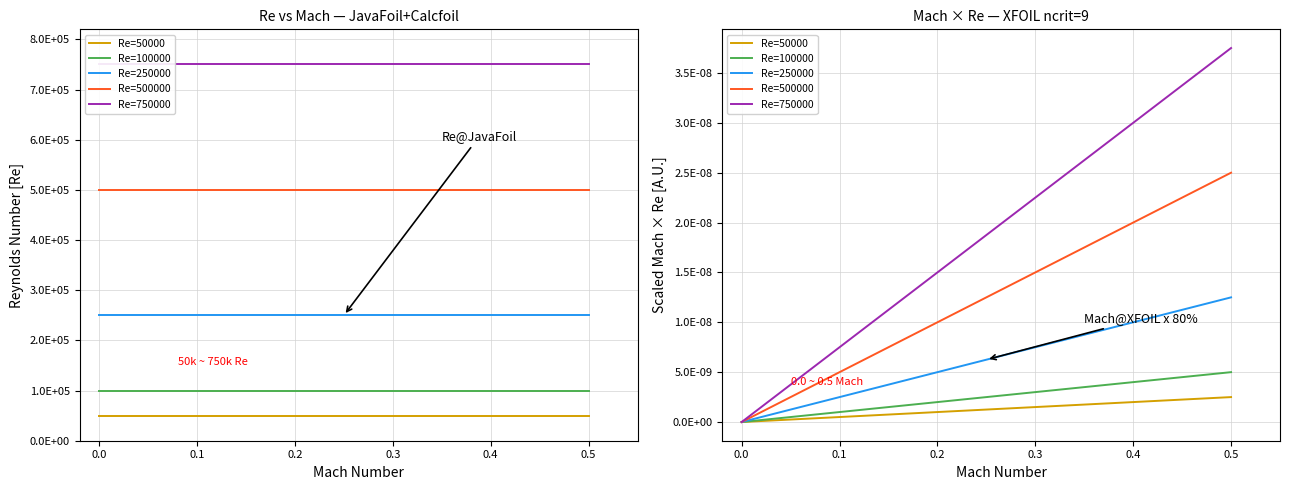

What are all the series names shown in the legend?

Re=50000, Re=100000, Re=250000, Re=500000, Re=750000